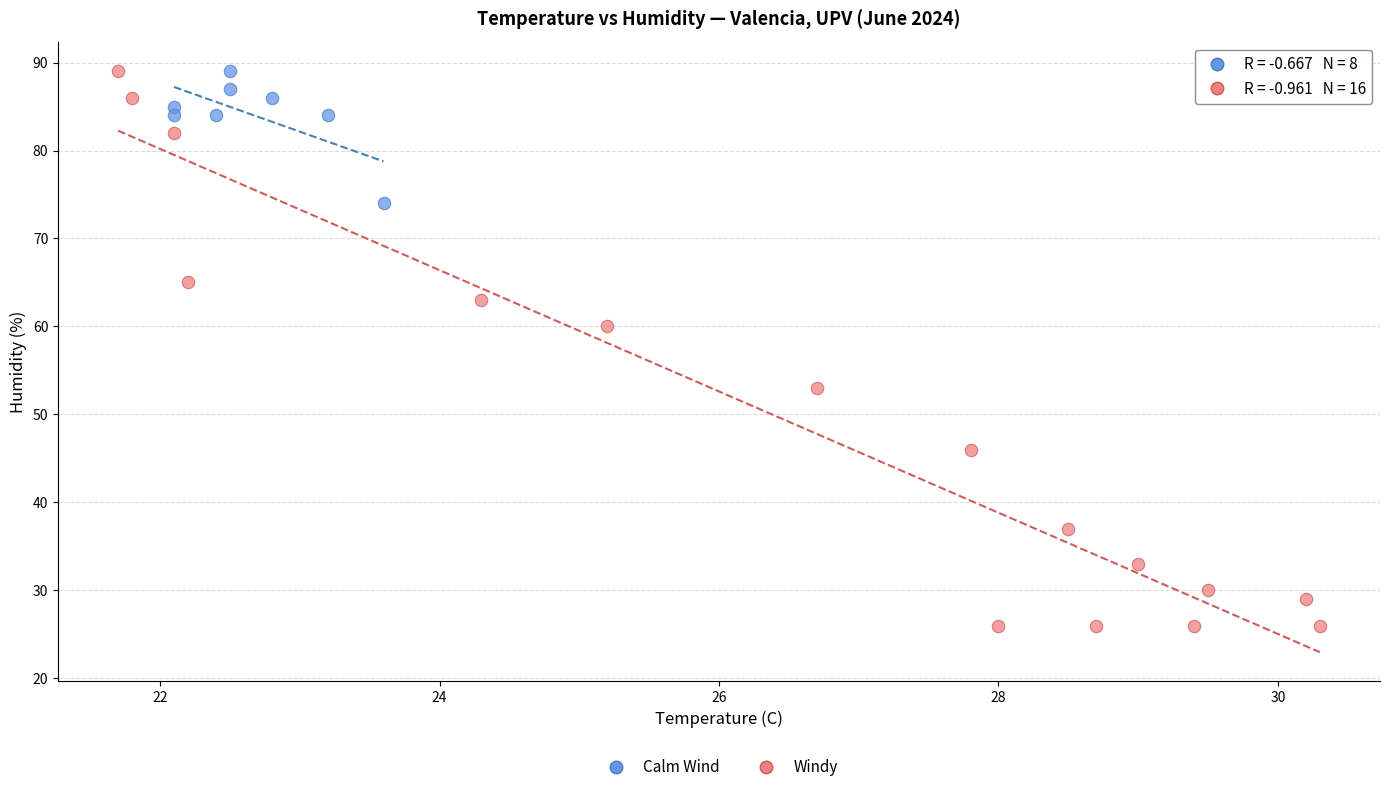

Which series contains the lowest Y value?

Windy